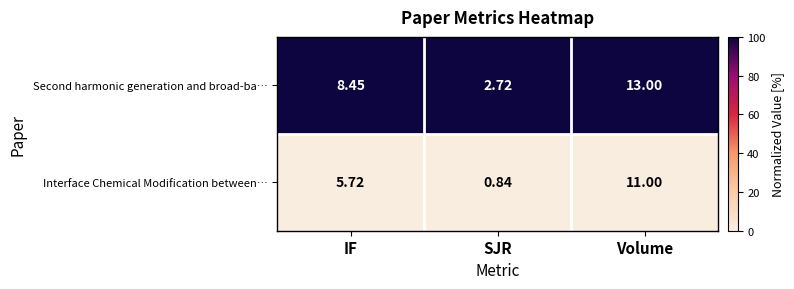

At which category is the sum across all series the highest?

Volume